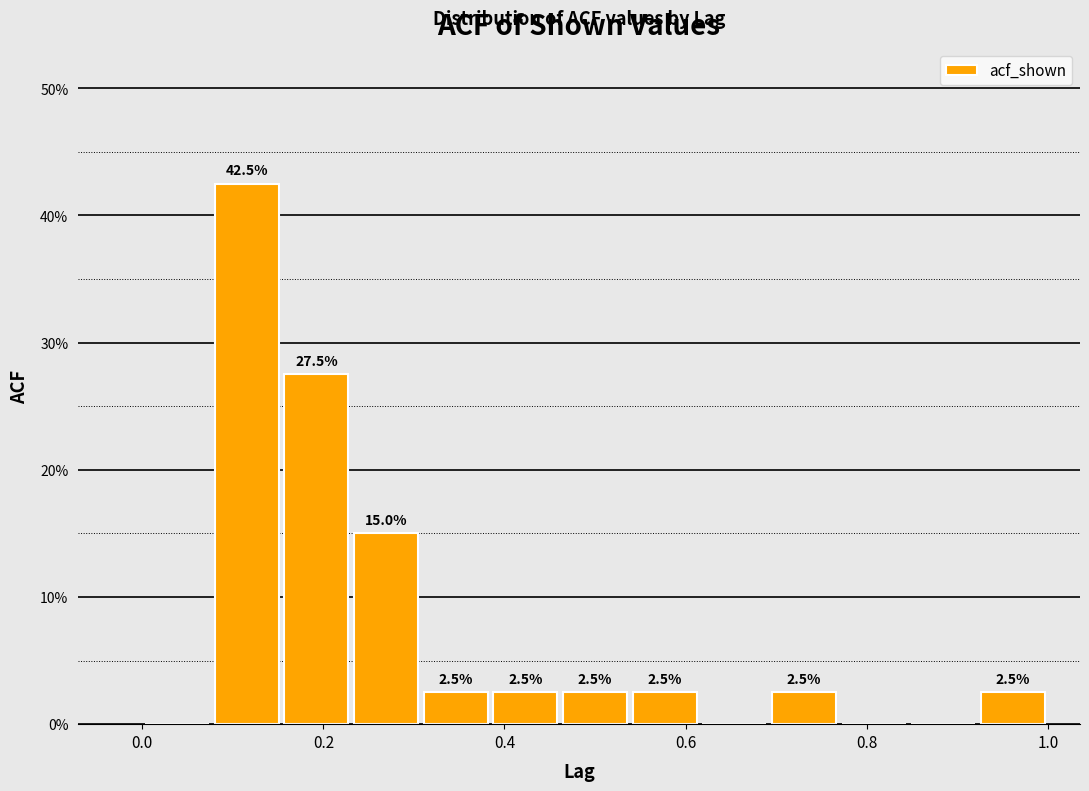

Around what value on the x-axis is the tallest bar? Give the approximate position of its centre, as read against the axis.

0.12